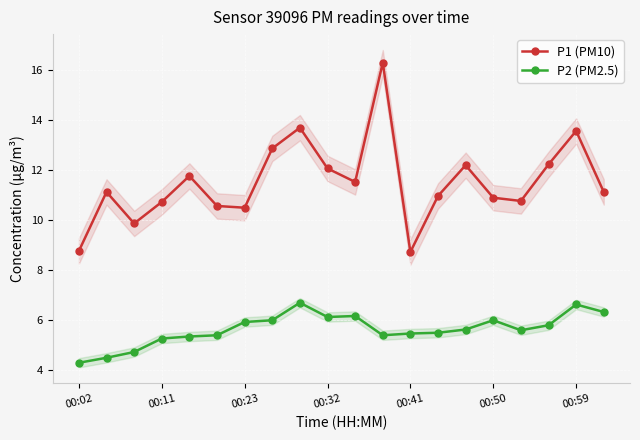

What are all the series names shown in the legend?

P1 (PM10), P2 (PM2.5)